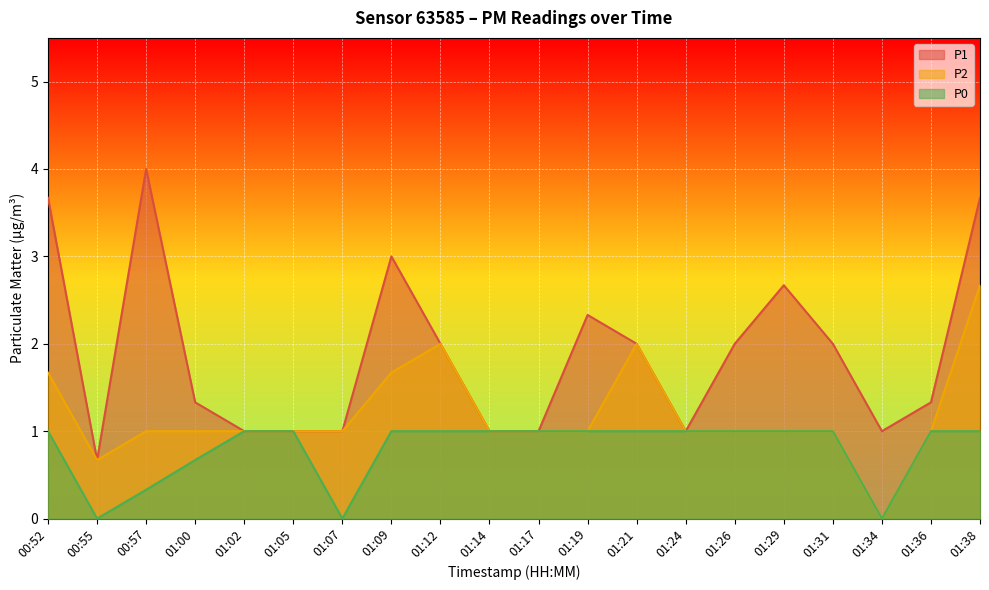

Which has a higher value, 01:26 or 01:12?

01:26